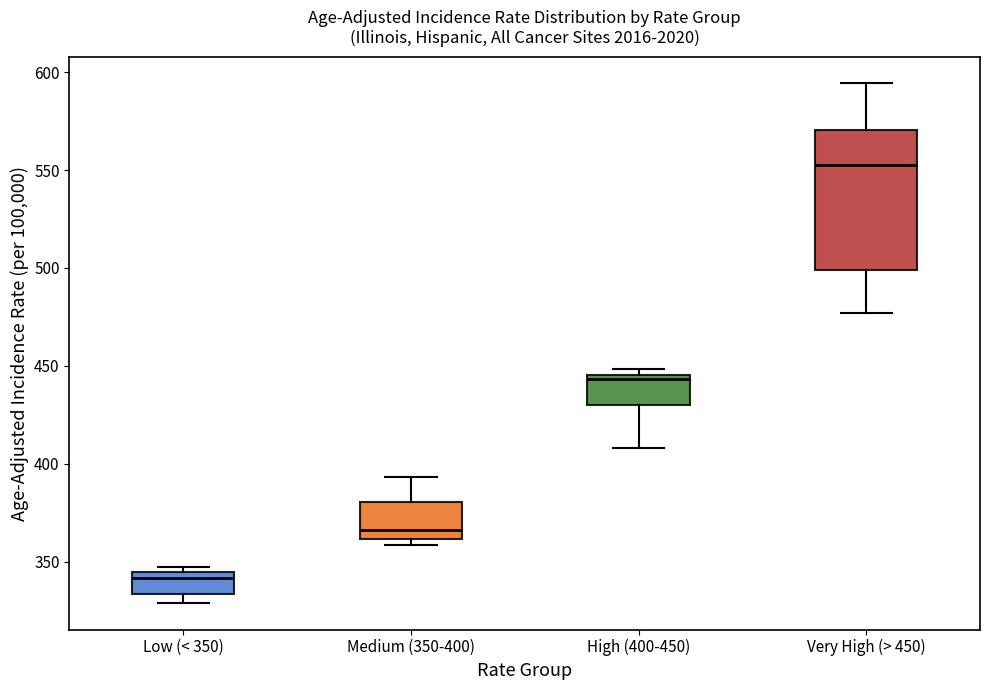

Reading left to right, transcribe this box plot: for each box, give where its median line is, the range the box spans, and where its two whiskers end, as read against the y-axis. The values are not printed on the chart, so give them approximately, as read against the axis.

Low (< 350): median 340, box 335 to 345, whiskers 330 to 345 (just above the box's upper edge)
Medium (350-400): median 365, box 360 to 380, whiskers 360 (just below the box's lower edge) to 395
High (400-450): median 445 (just below the box's upper edge), box 430 to 445, whiskers 410 to 450
Very High (> 450): median 555, box 500 to 570, whiskers 475 to 595